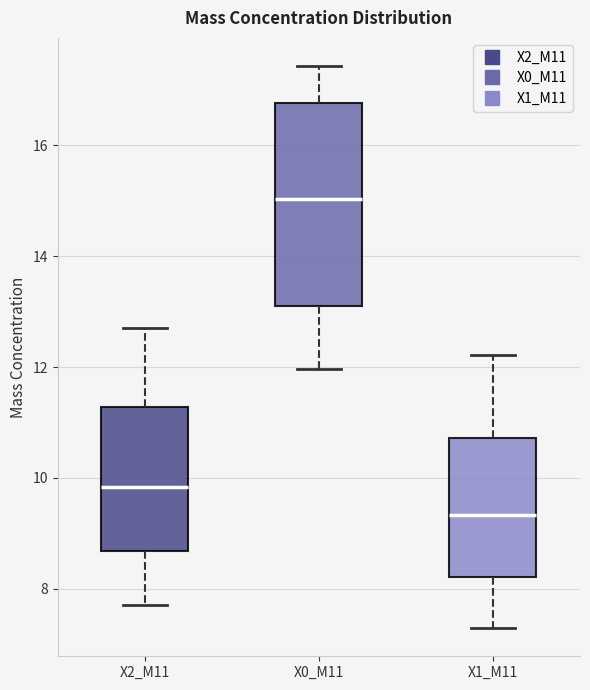

Reading left to right, transcribe this box plot: for each box, give where its median line is, the range the box spans, and where its two whiskers end, as read against the y-axis. The values are not printed on the chart, so give them approximately, as read against the axis.

X2_M11: median 9.8, box 8.6 to 11.2, whiskers 7.8 to 12.8
X0_M11: median 15.0, box 13.2 to 16.8, whiskers 12.0 to 17.4
X1_M11: median 9.4, box 8.2 to 10.8, whiskers 7.2 to 12.2